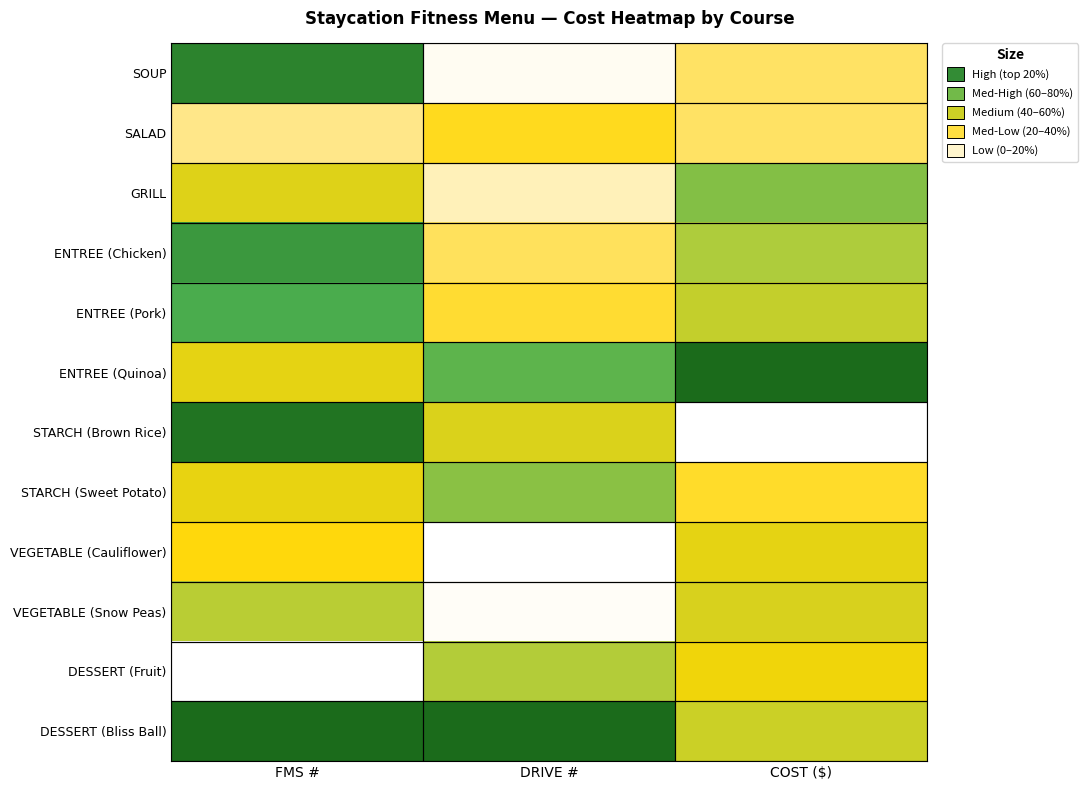

Rank the series at DRIVE # from highest to lowest value.

DESSERT (Bliss Ball), ENTREE (Quinoa), STARCH (Sweet Potato), DESSERT (Fruit), STARCH (Brown Rice), SALAD, ENTREE (Pork), ENTREE (Chicken), GRILL, SOUP, VEGETABLE (Snow Peas), VEGETABLE (Cauliflower)